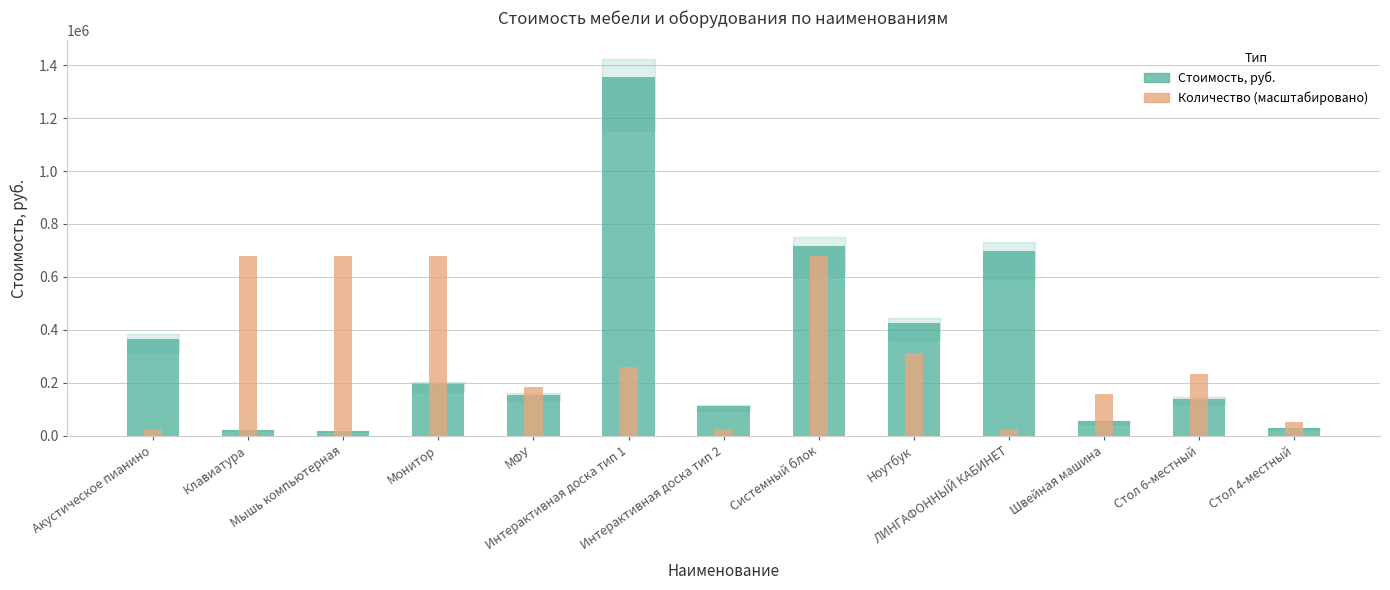

How many data points does each series have?

13